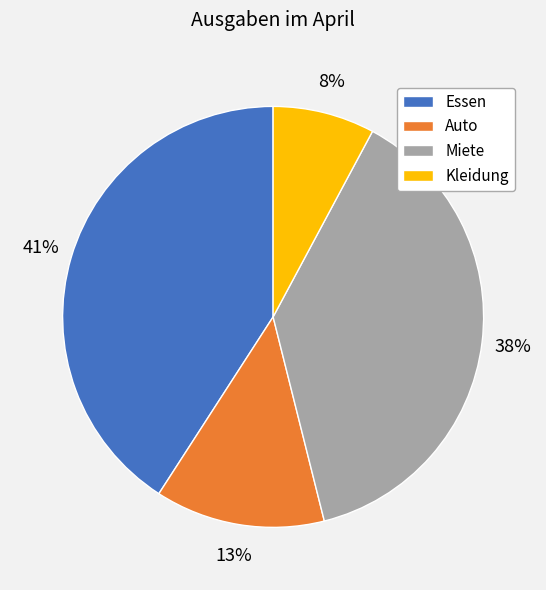

What is the largest slice in the pie chart?

Essen